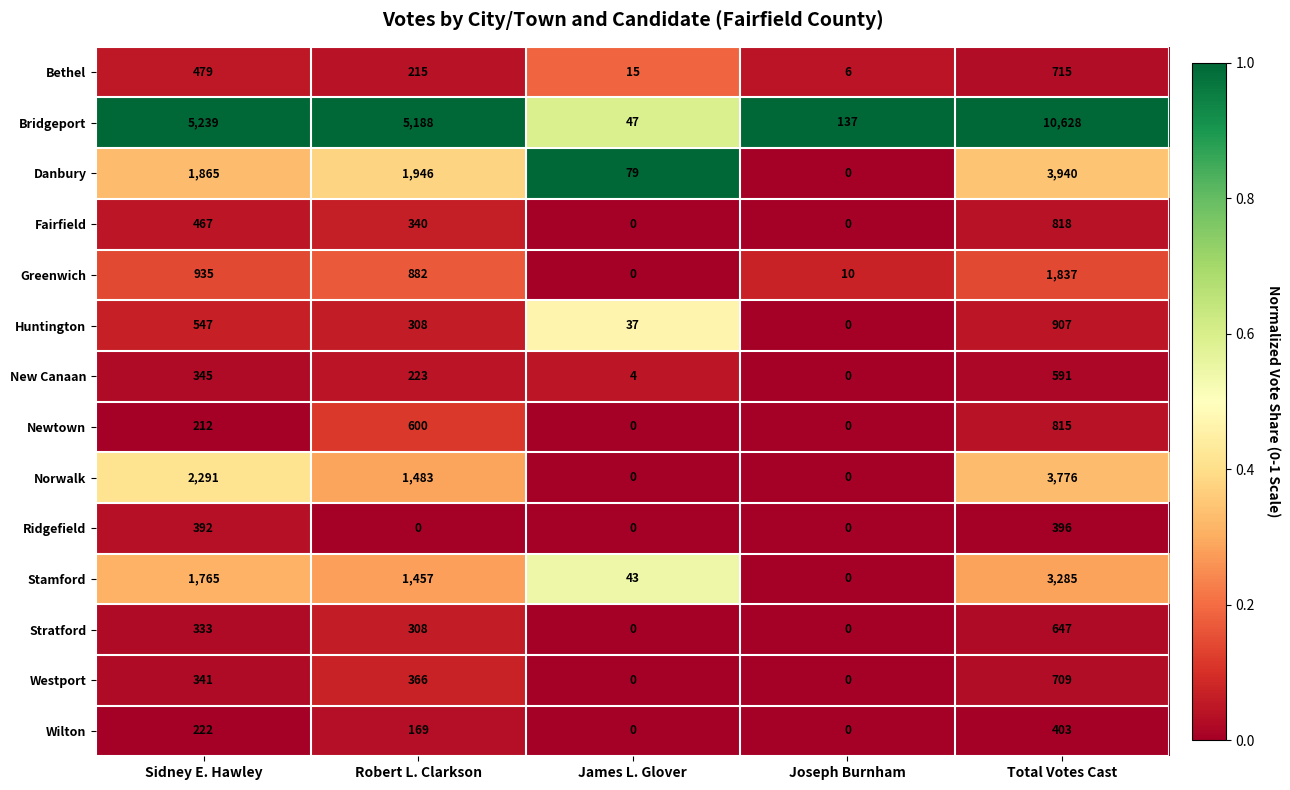

Which series has the largest total across all categories?

Bridgeport